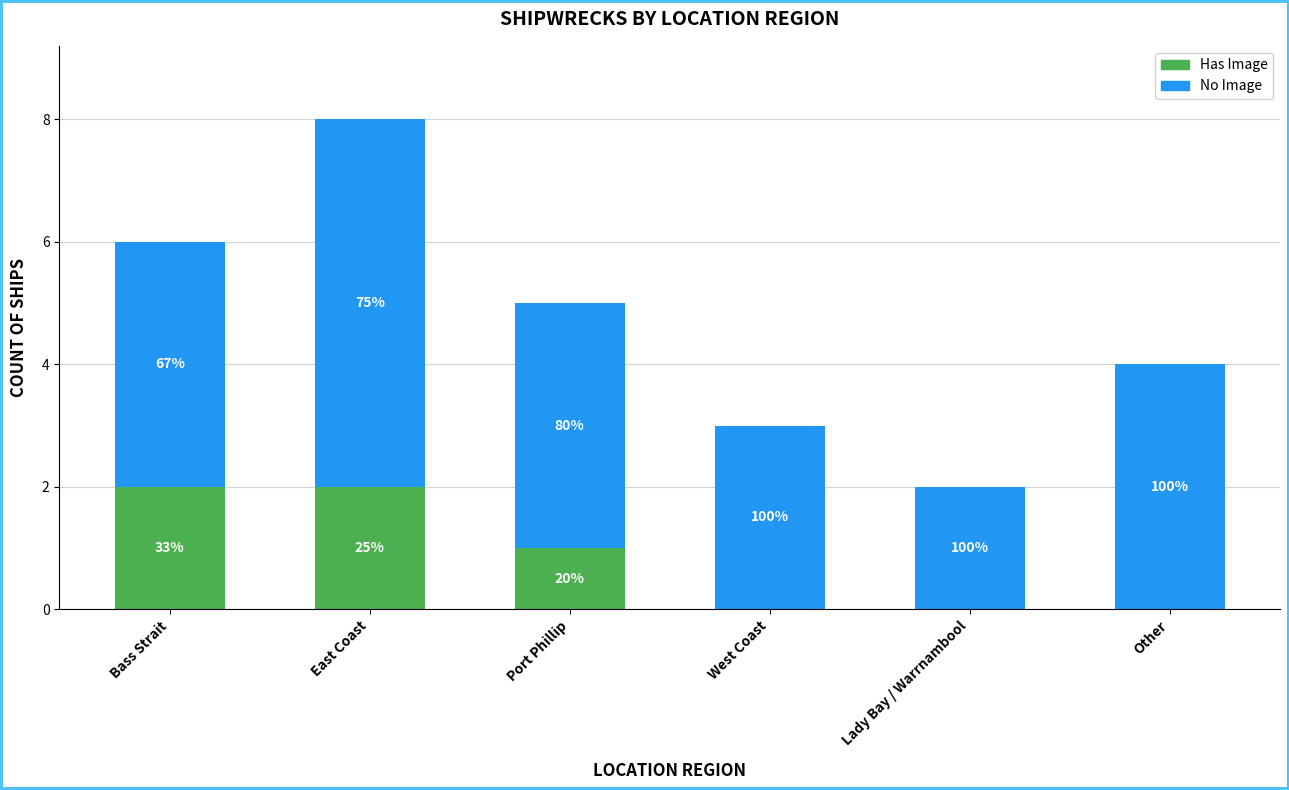

What are all the series names shown in the legend?

Has Image, No Image